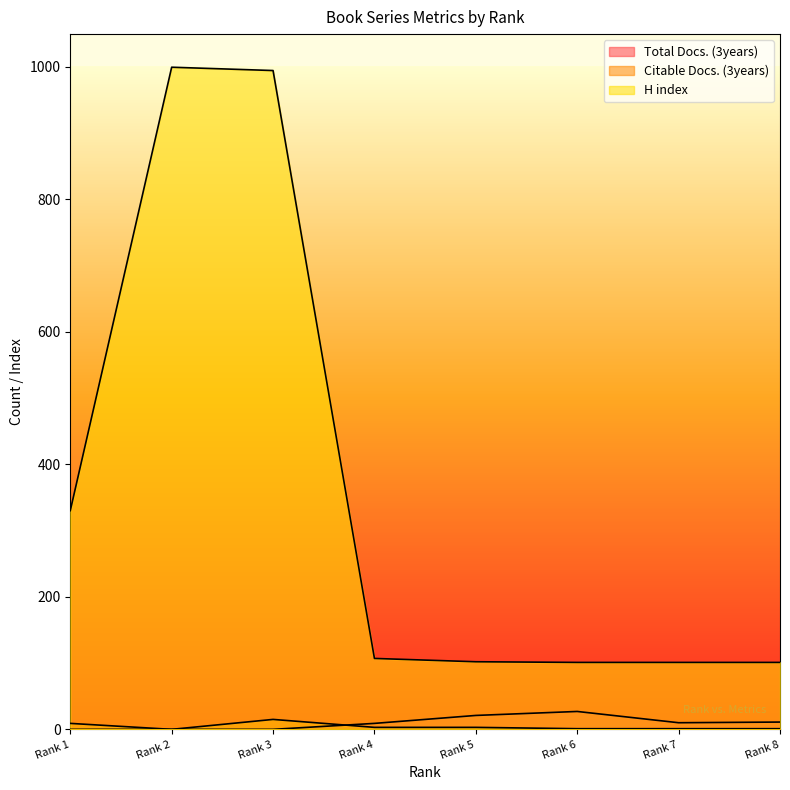

True or false: Total Docs. (3years) has a value of 10 at Rank 1.

False